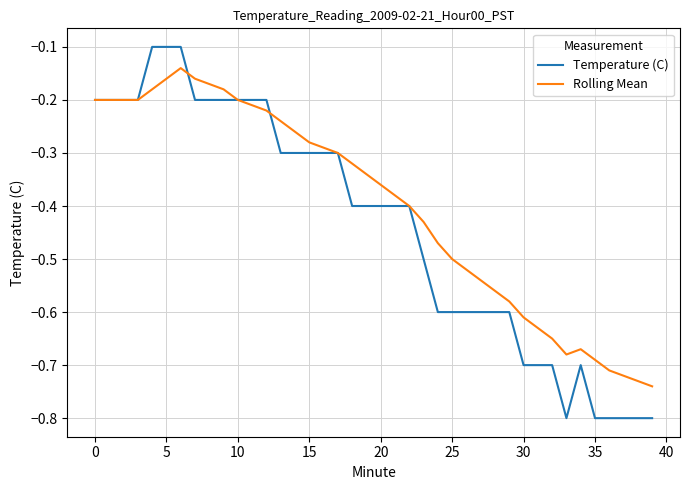

What is the smallest value displayed?

-0.8